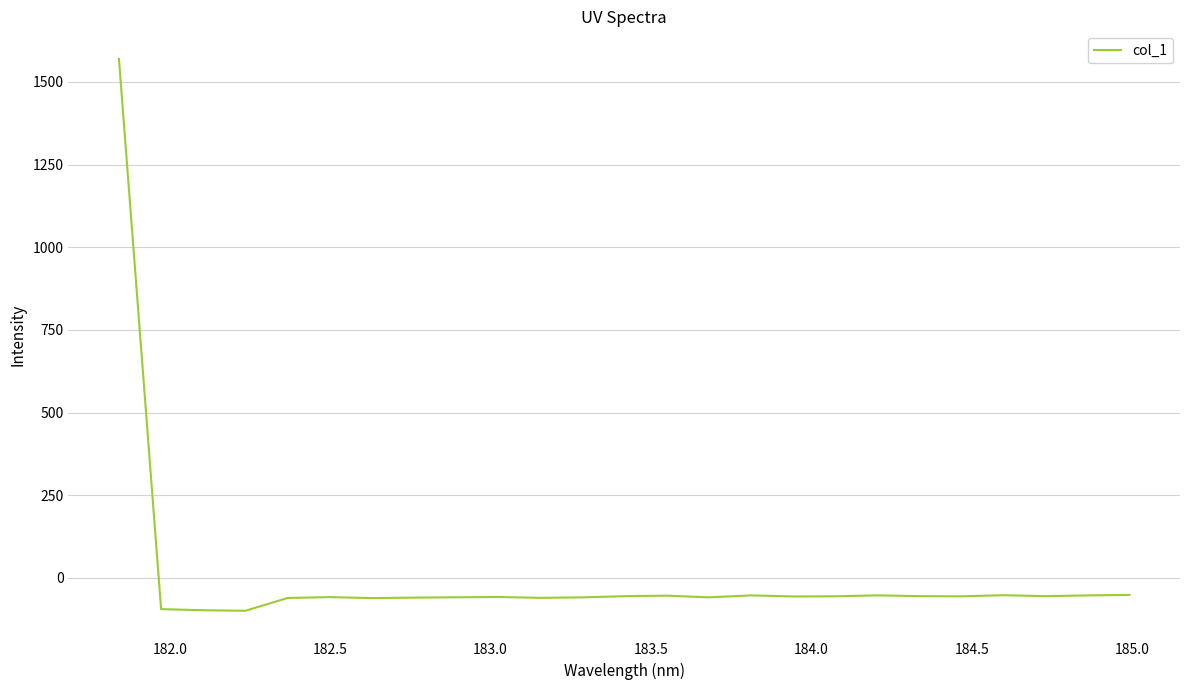

What is the difference between the second highest and minimum values?

48.0